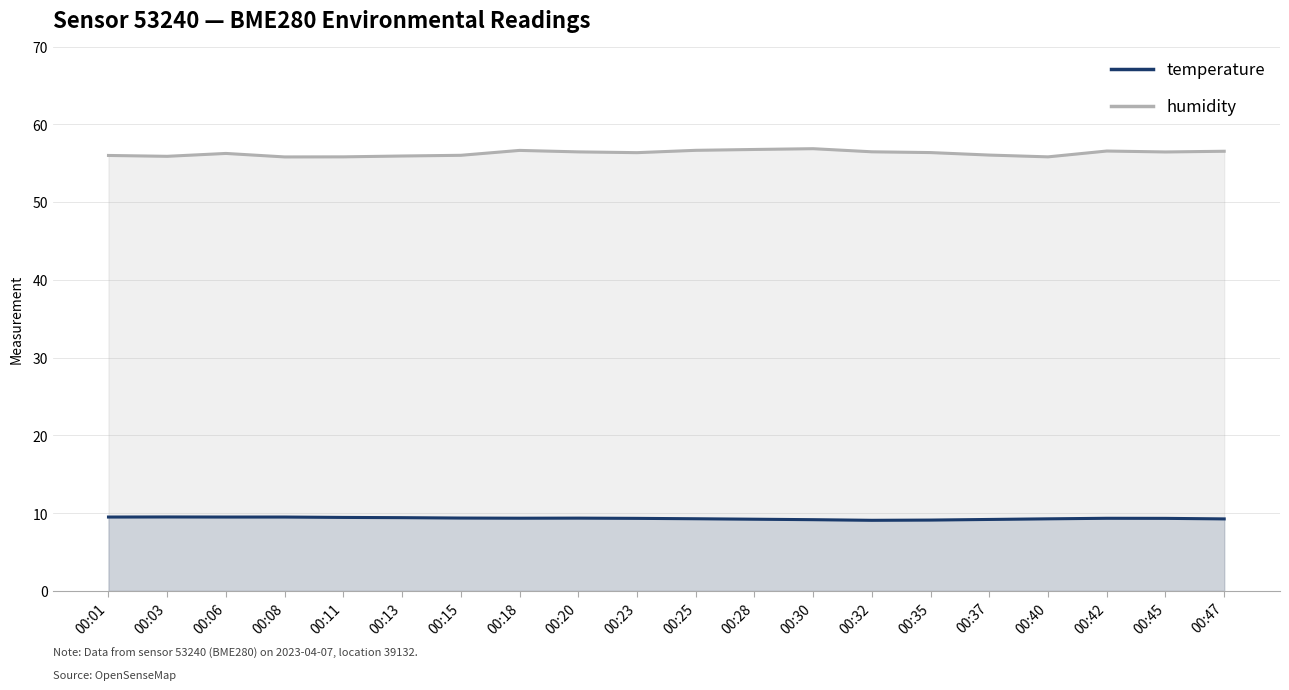

What are all the series names shown in the legend?

temperature, humidity